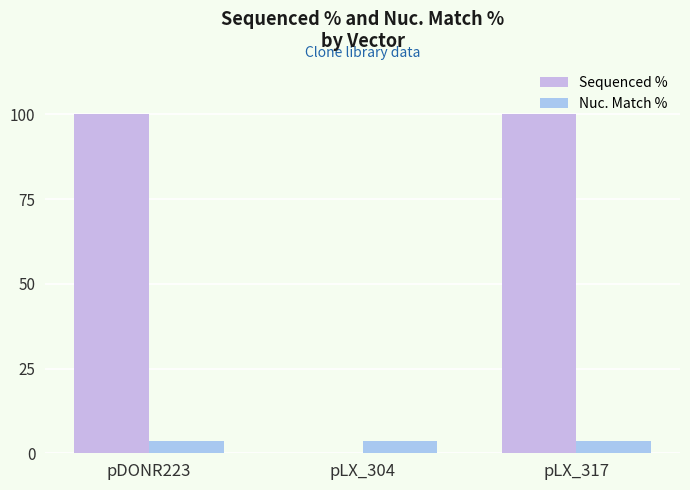

How many groups of bars are there?

3